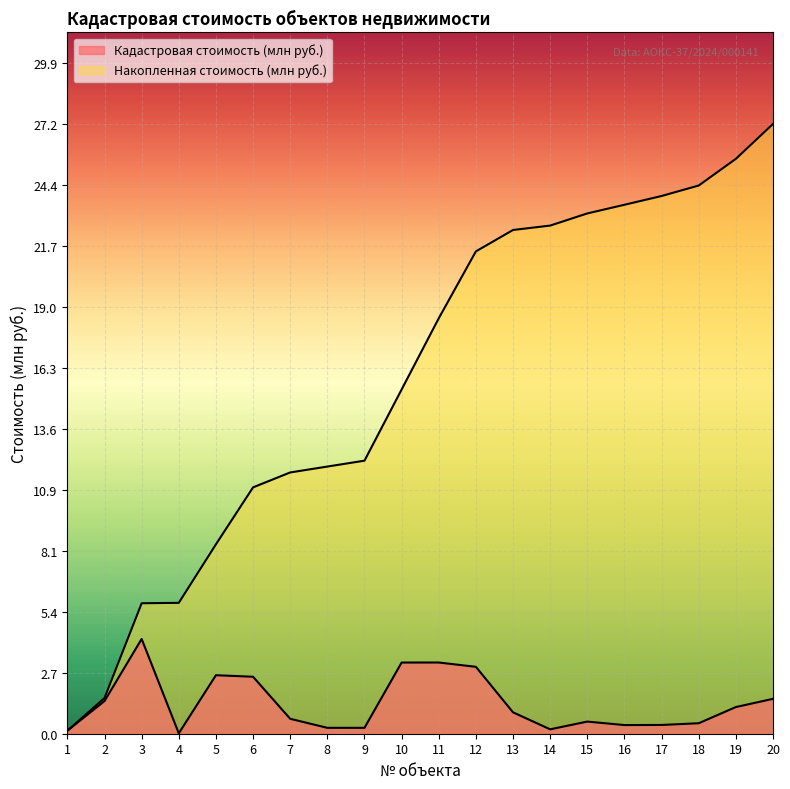

The value of Накопленная стоимость (млн руб.) at 15 is 23.2. True or false?

True